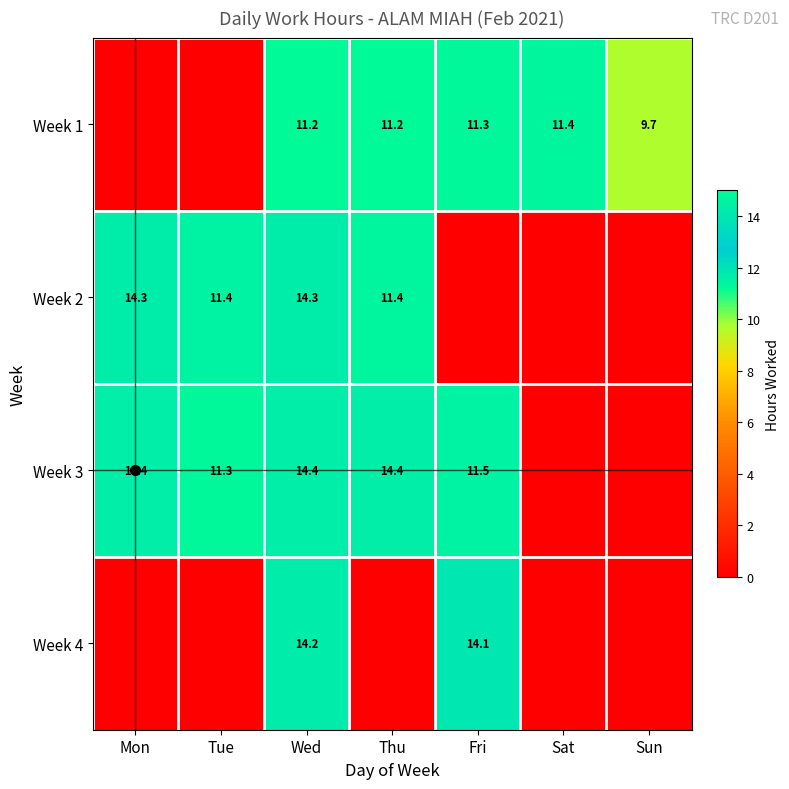

What is the sum of the Week 1 values at Sat and Thu?

22.6